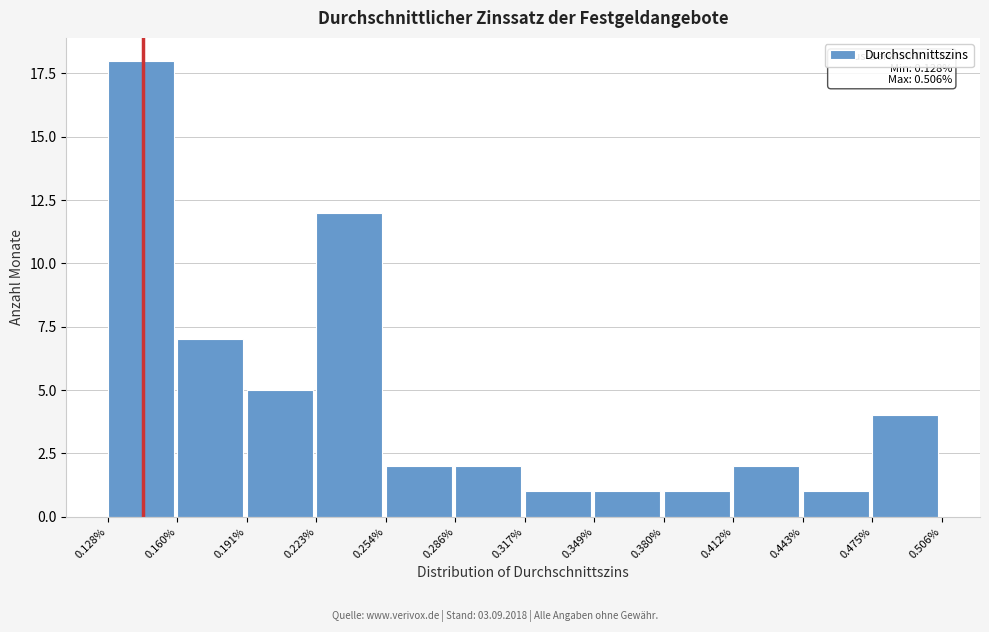

Reading left to right, transcribe all the data shown in this chart.

0.128%=18	0.160%=7	0.191%=5	0.223%=12	0.254%=2	0.286%=2	0.317%=1	0.349%=1	0.380%=1	0.412%=2	0.443%=1	0.475%=4